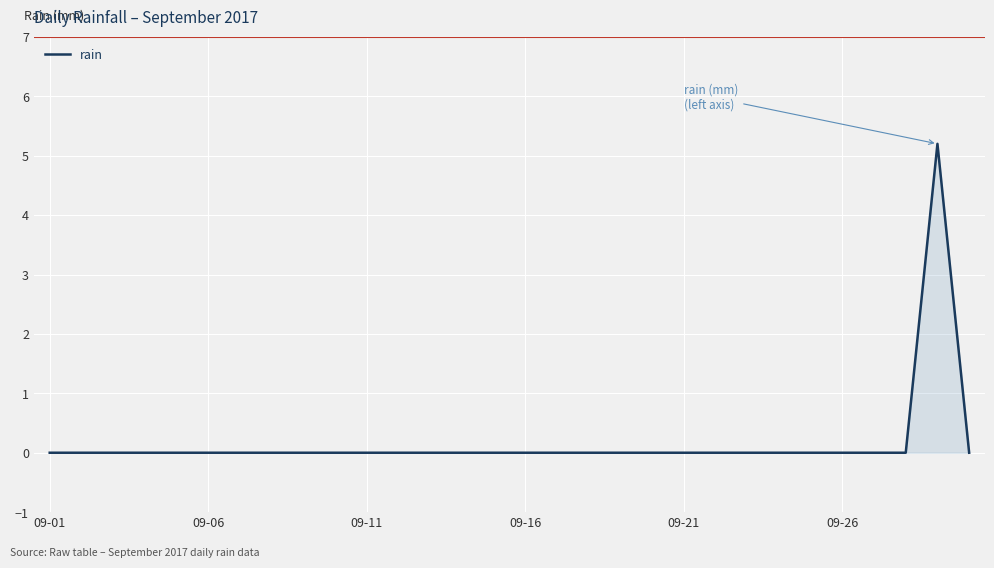

What is the greatest value displayed?

5.2